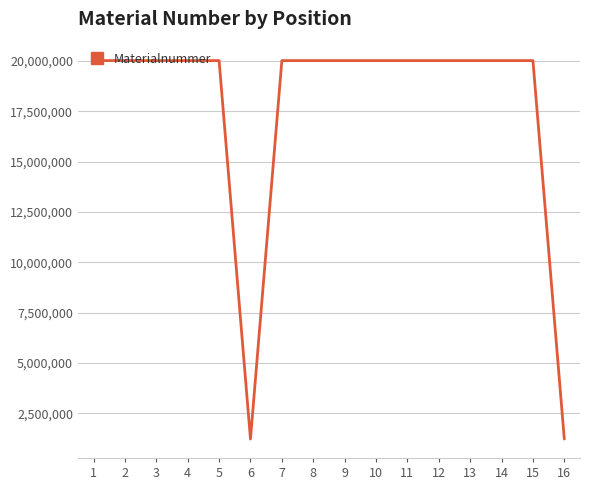

What is the ratio of the value at 10 to the value at 5?

1.0